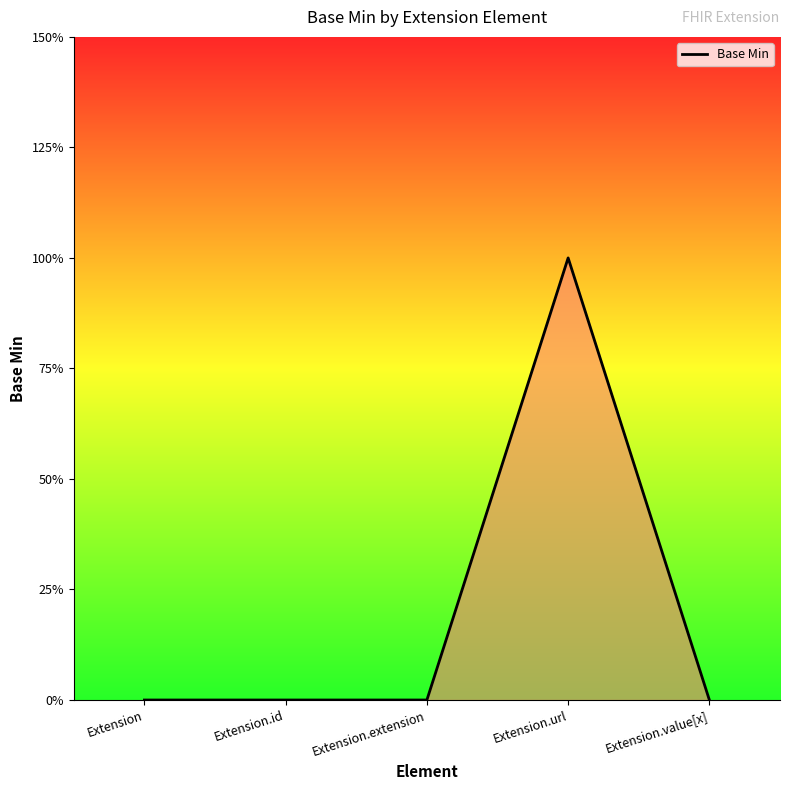

Rank the categories by value from highest to lowest.

Extension.url, Extension, Extension.id, Extension.extension, Extension.value[x]